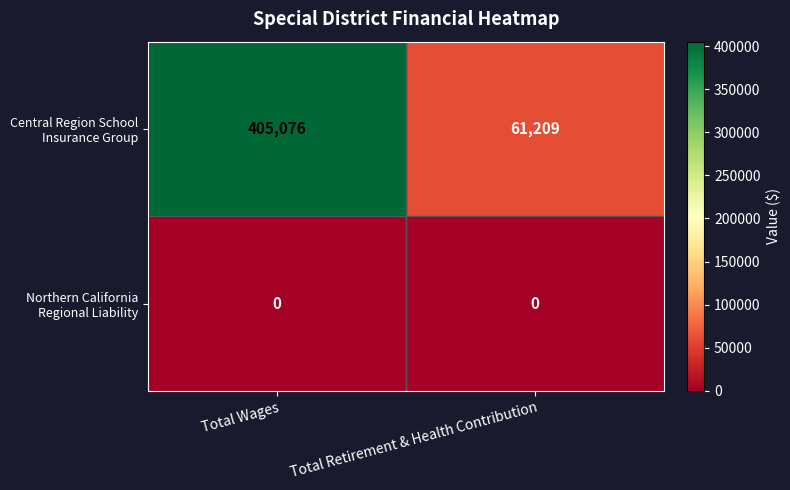

At which category does the chart reach its peak across all series?

Total Wages